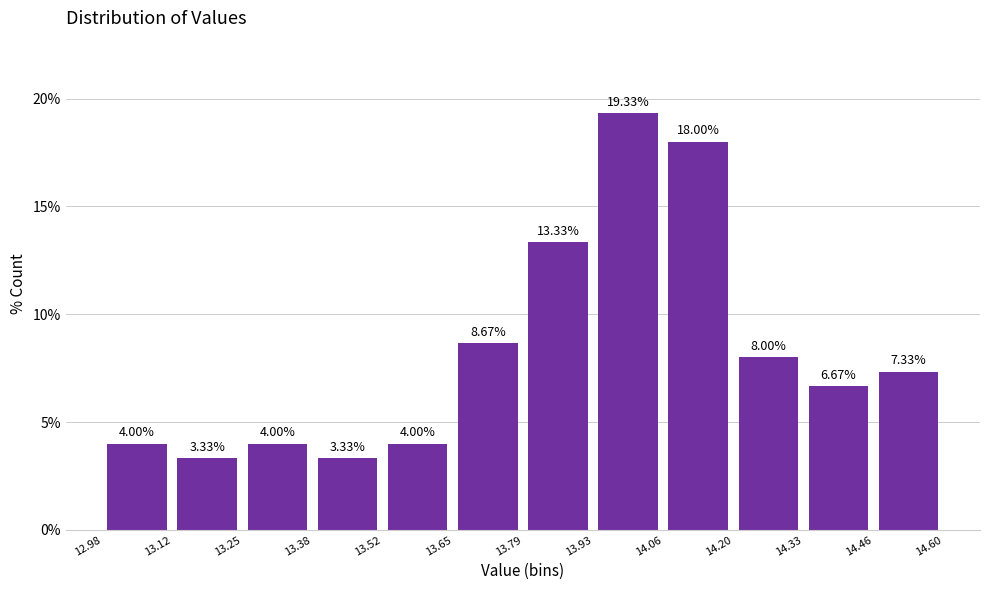

Reading left to right, transcribe this chart: for each bar, give the range it covers on the x-axis and its height.

12.98 to 13.12: 4.00
13.12 to 13.25: 3.33
13.25 to 13.38: 4.00
13.38 to 13.52: 3.33
13.52 to 13.65: 4.00
13.65 to 13.79: 8.67
13.79 to 13.93: 13.33
13.93 to 14.06: 19.33
14.06 to 14.20: 18.00
14.20 to 14.33: 8.00
14.33 to 14.46: 6.67
14.46 to 14.60: 7.33